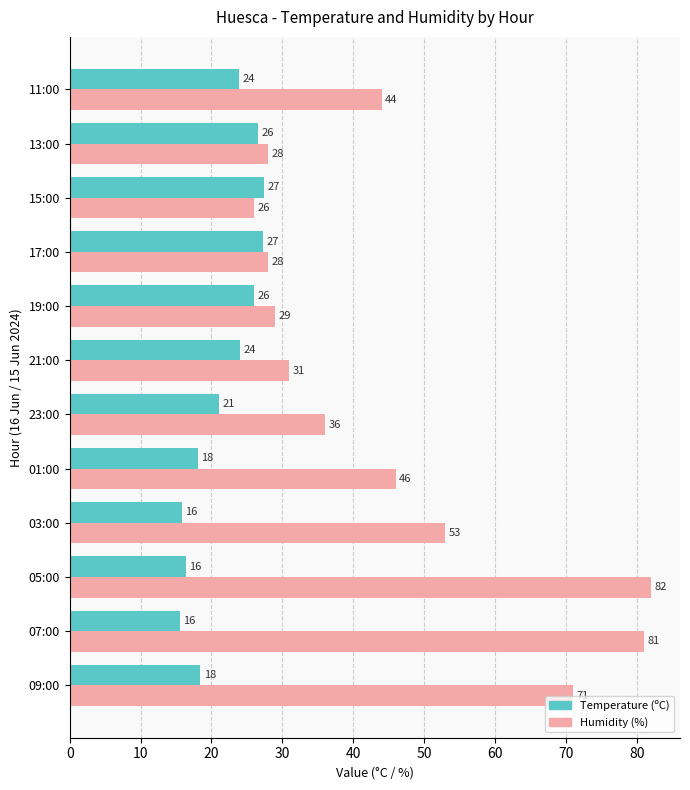

What is the maximum value shown in the chart?

82.0